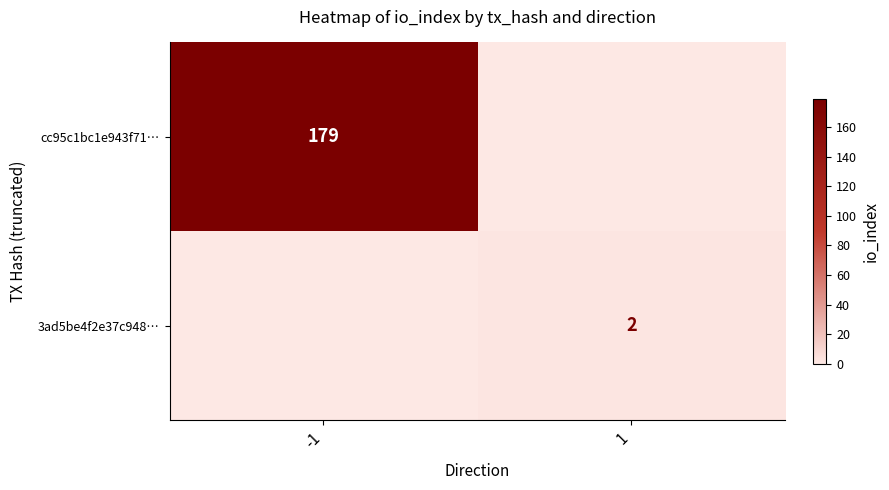

Between 1 and -1, which is larger?

-1